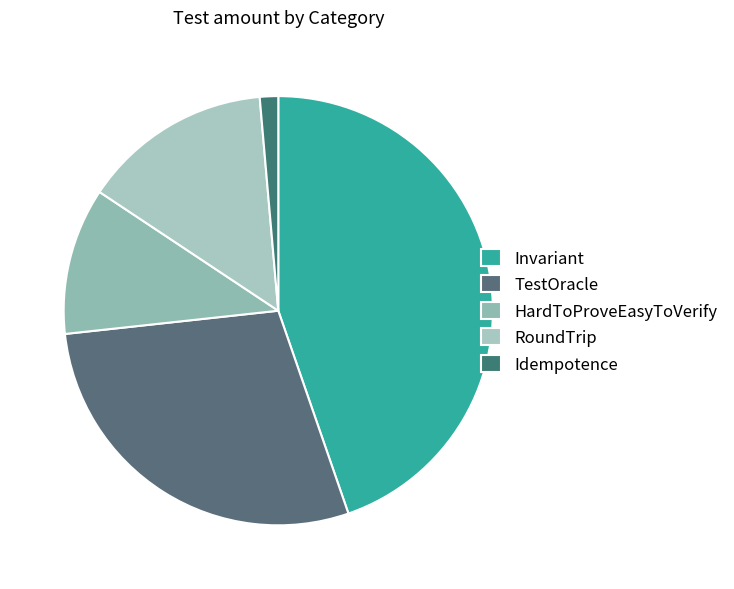

Rank the categories by value from lowest to highest.

Idempotence, HardToProveEasyToVerify, RoundTrip, TestOracle, Invariant